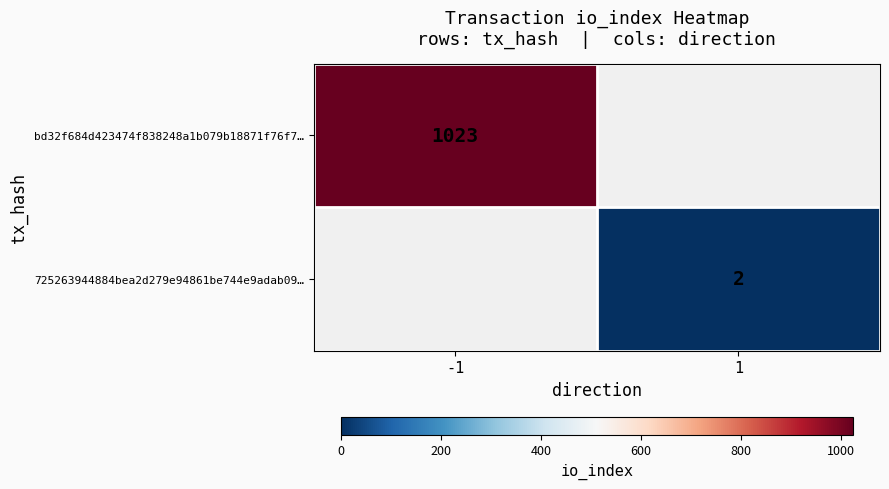

Is it true that bd32f684d423474f838248a1b079b18871f76f7… equals 1023 at -1?

True